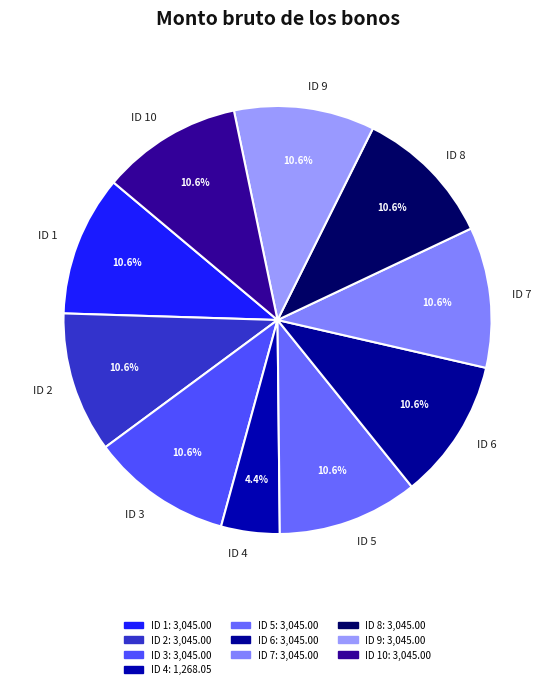

Is it true that ID 2 is 23% of the pie?

False